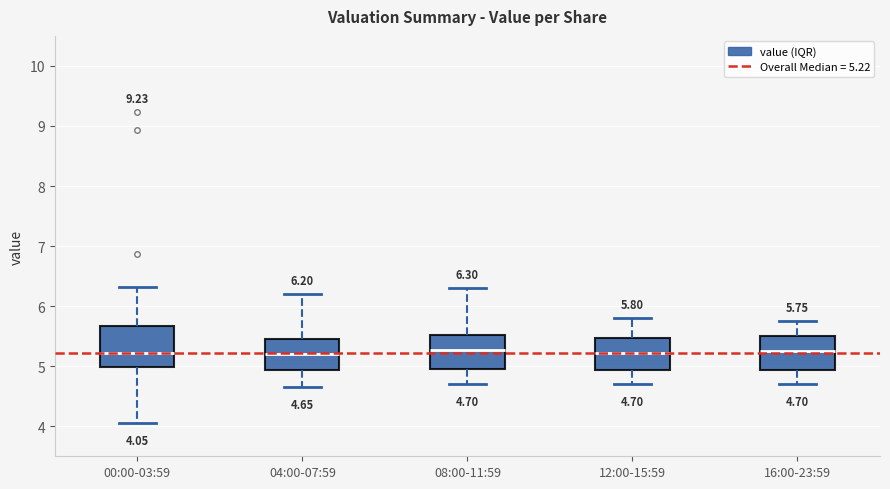

Comparing the boxes themselves (not the whiskers), which one is the tallest?

00:00-03:59